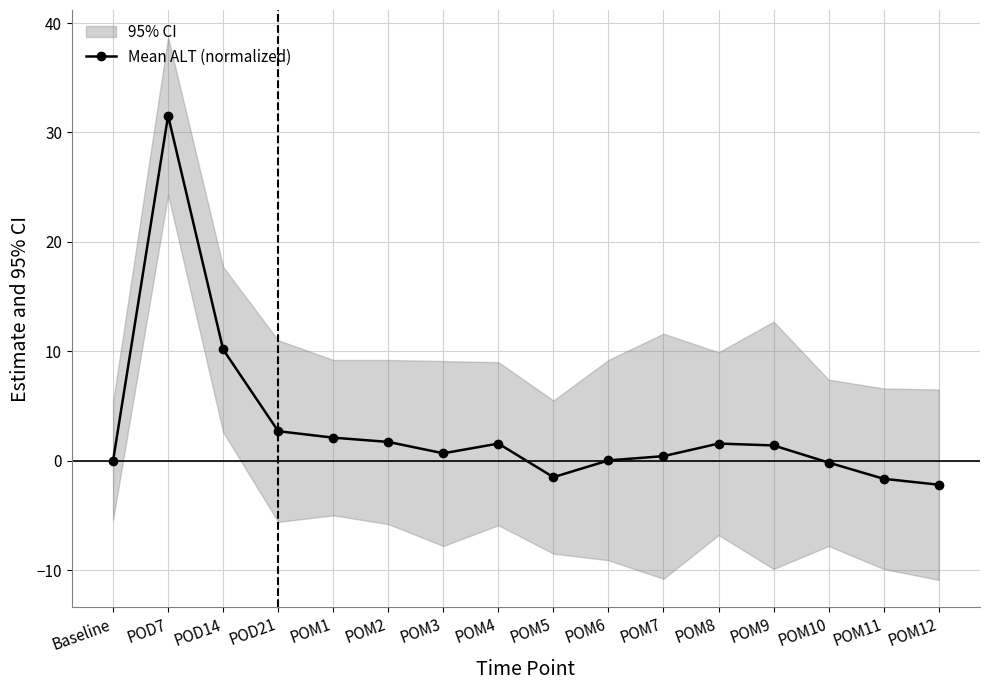

True or false: the data shows -0.9 at POM5.

False